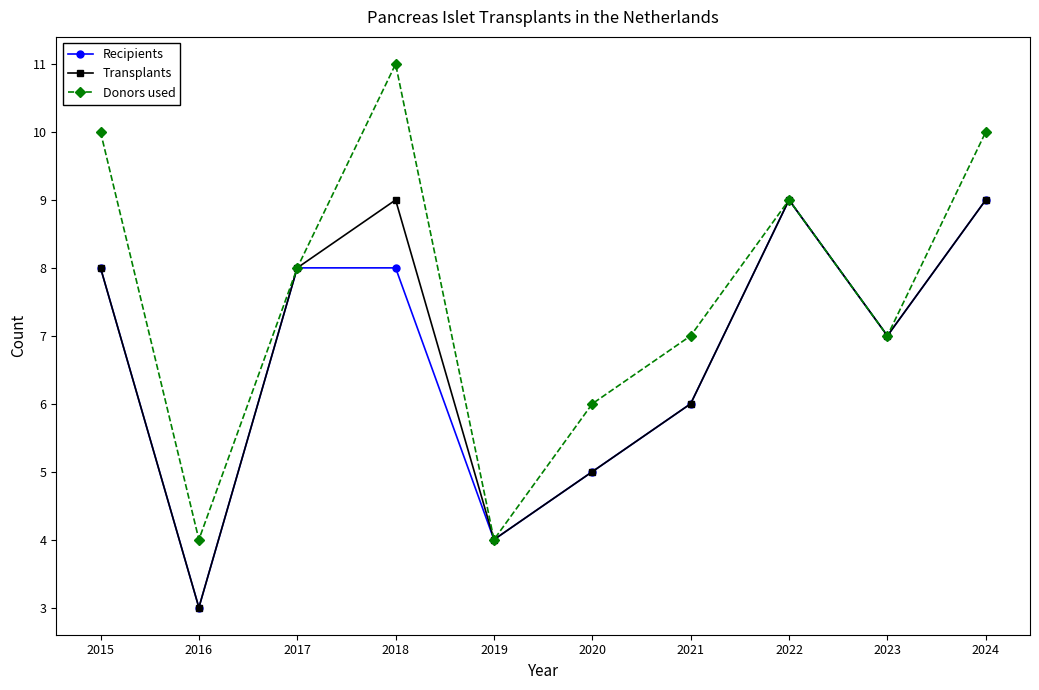

How many interior local peaks does the Transplants series have?

2